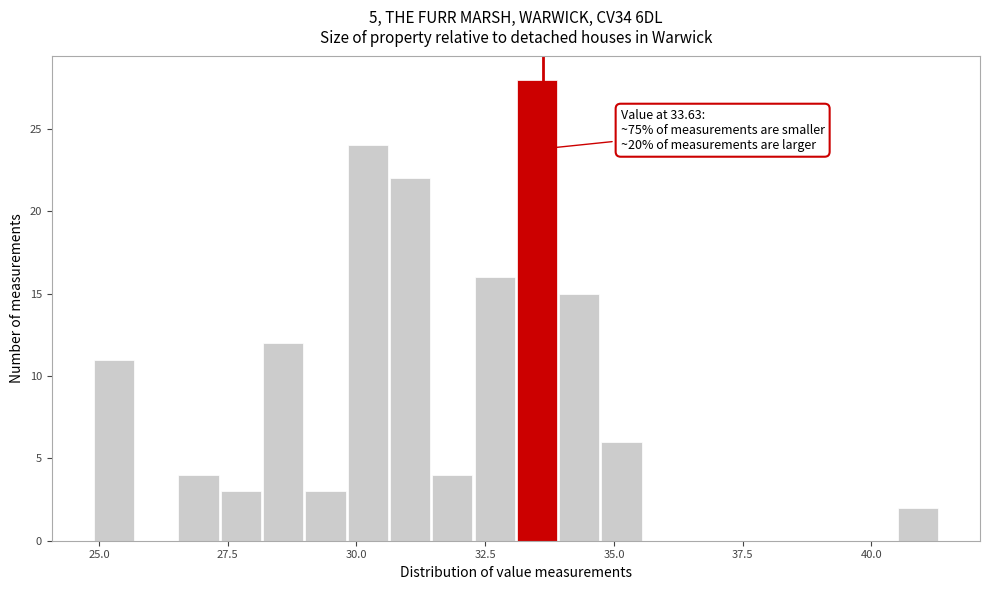

Around what value on the x-axis is the tallest bar? Give the approximate position of its centre, as read against the axis.

33.5